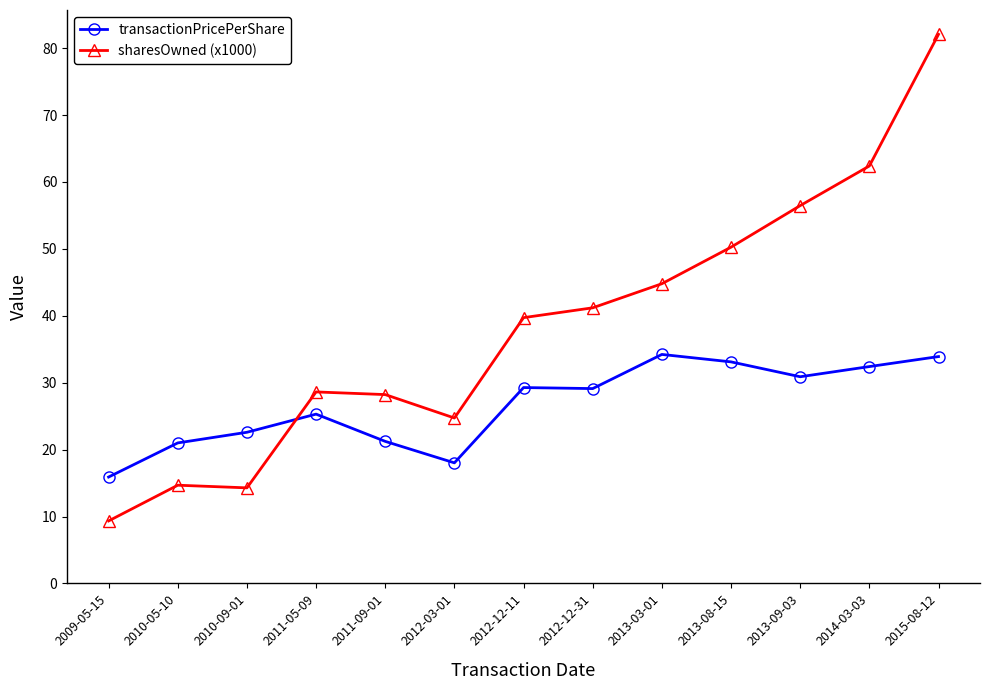

True or false: sharesOwned (x1000) has a value of 15.9 at 2009-05-15.

False